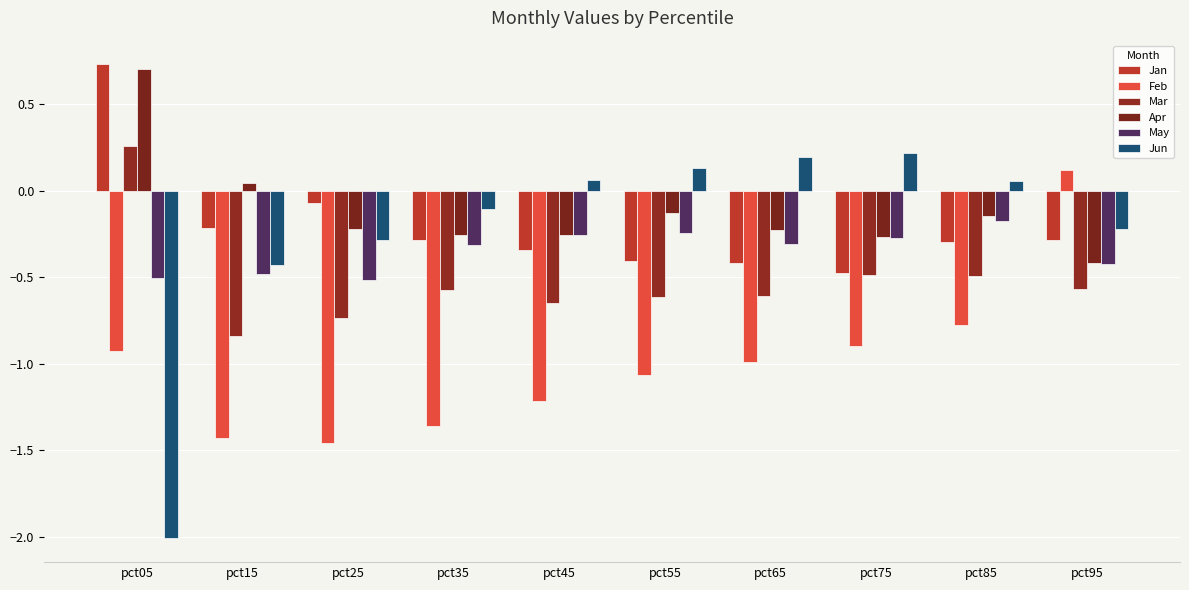

The Feb series shows -0.3 at pct75. True or false?

False